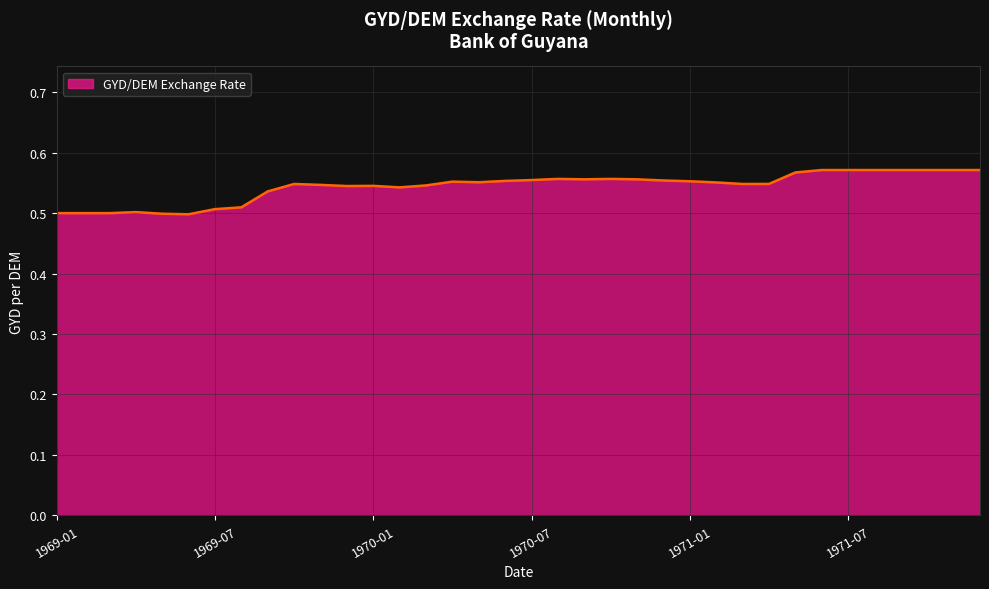

Does the chart have visible grid lines?

Yes